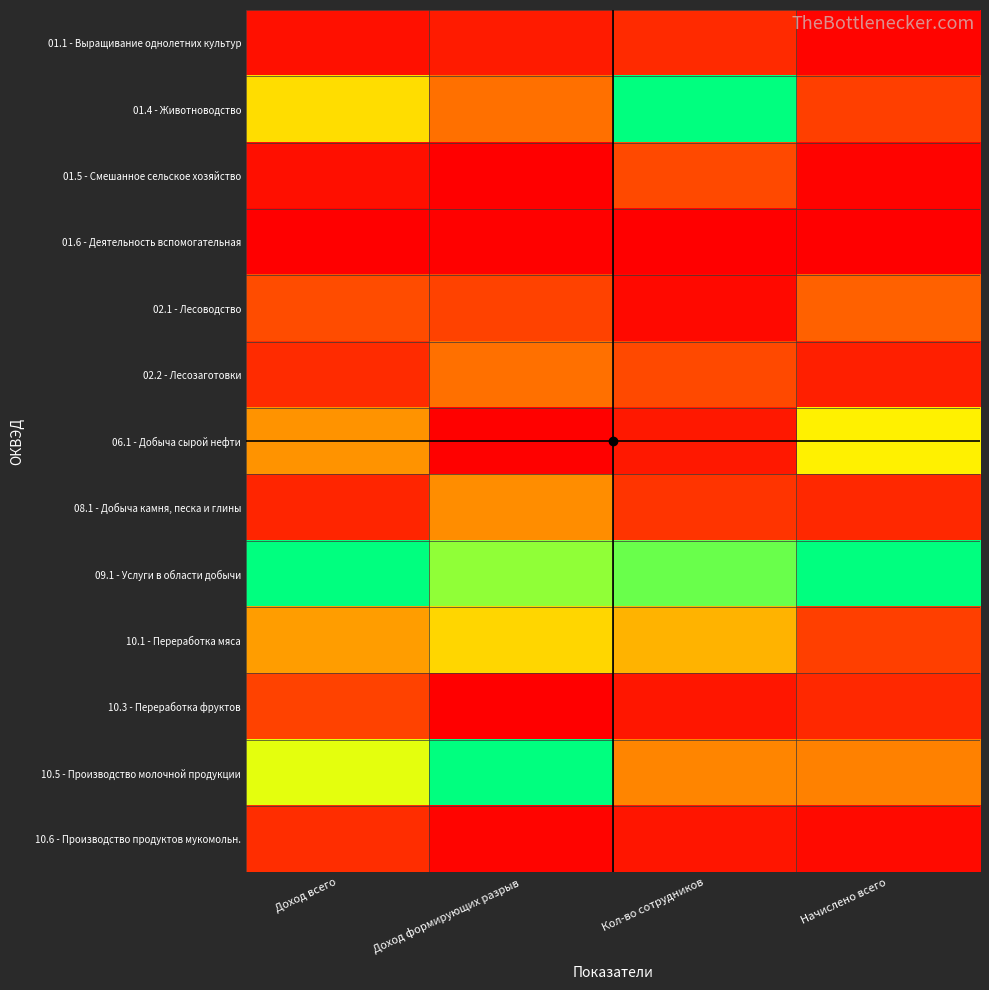

At how many categories does at least one series exceed 0?

4